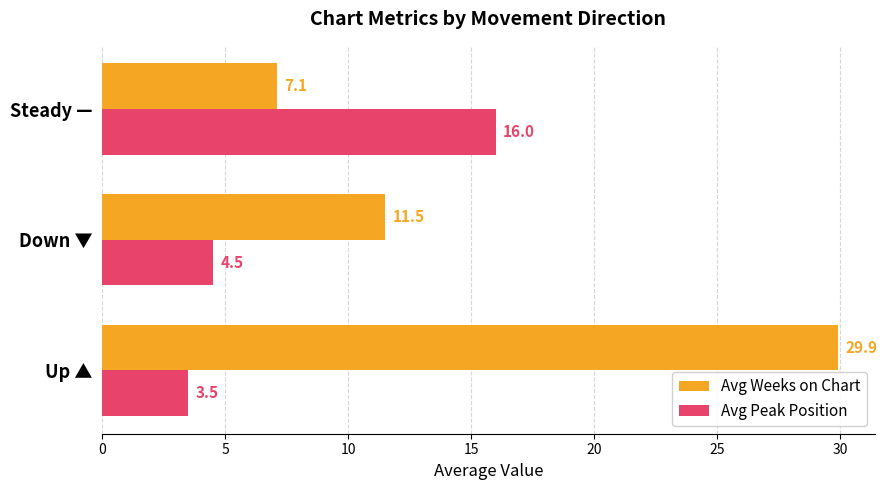

What is the difference between the second highest and minimum values in the Avg Peak Position series?

1.0